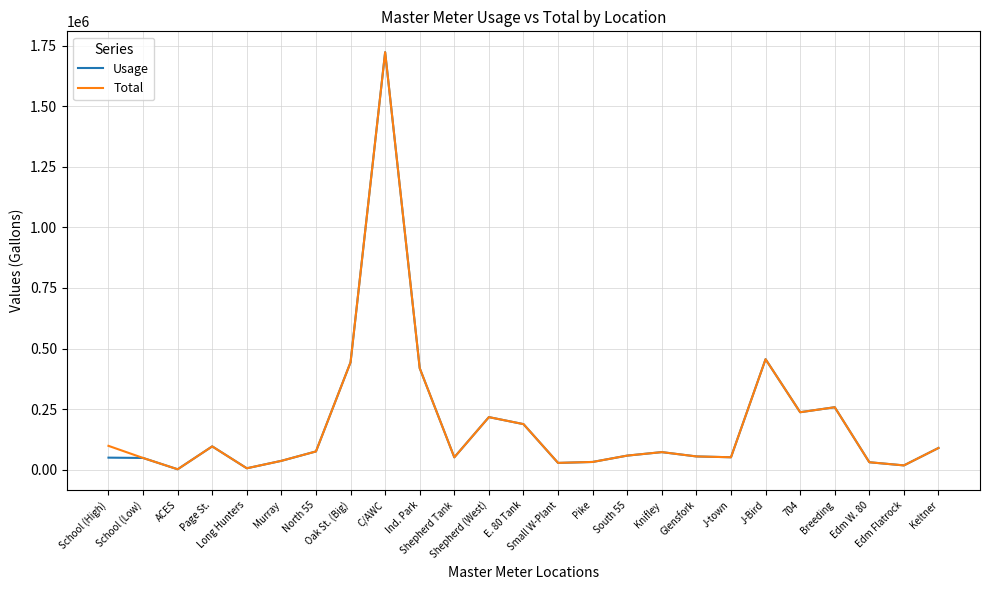

What is the maximum value for Usage?

1723000